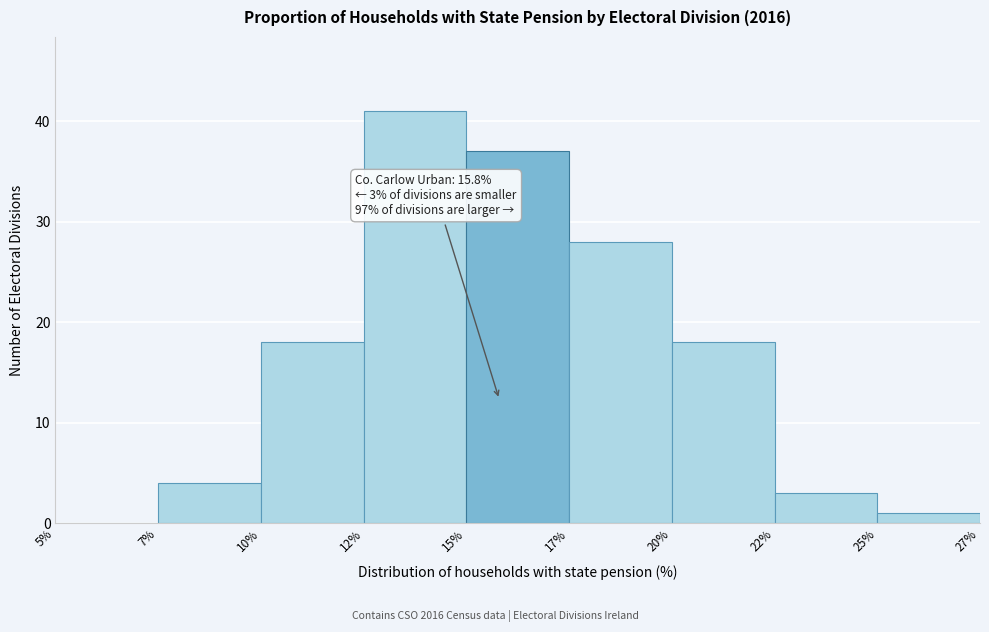

Reading left to right, list all the values displayed in this chart.

5%=0	7%=4	10%=18	12%=41	15%=37	17%=28	20%=18	22%=3	25%=1